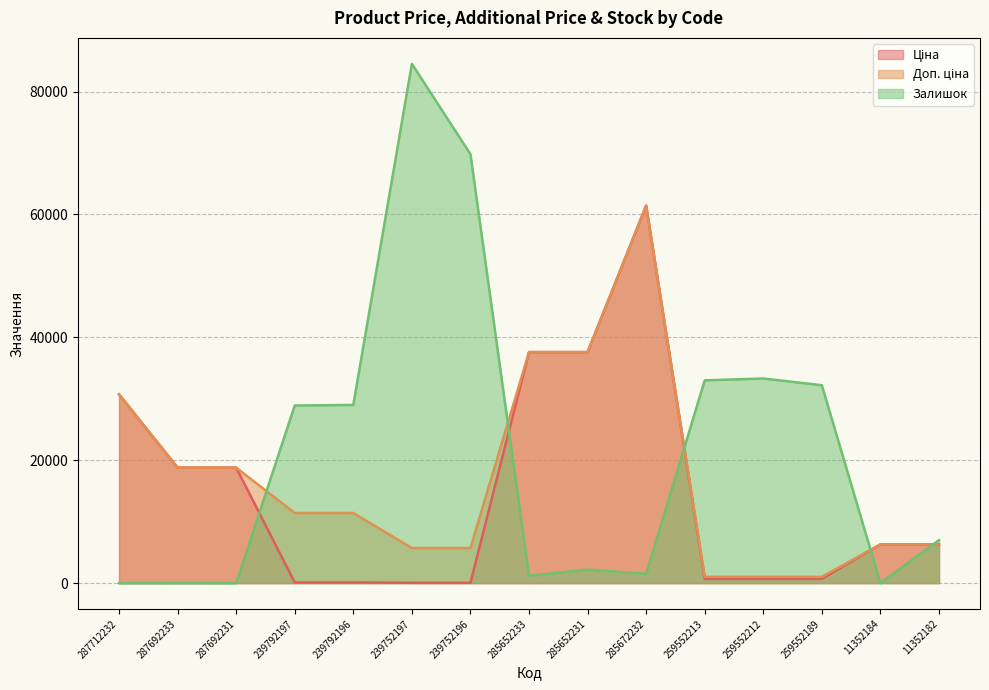

What is the difference between the Залишок values at 259552189 and 239792196?

3200.0